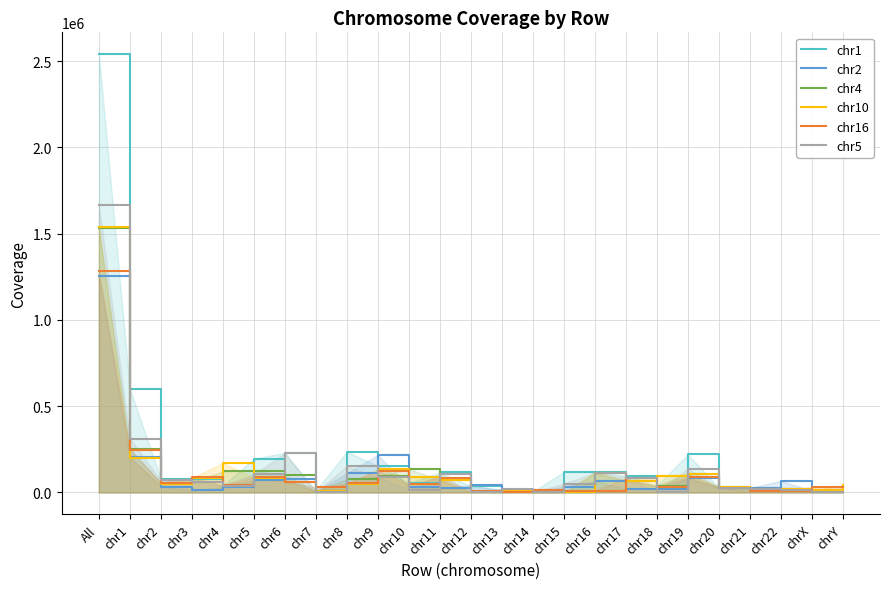

List the labels in order of chr10 value, smallest first.

chr15, chr12, chr14, chr7, chr13, chrX, chr21, chr22, chr20, chrY, chr2, chr8, chr6, chr17, chr11, chr3, chr5, chr10, chr18, chr19, chr16, chr9, chr4, chr1, All